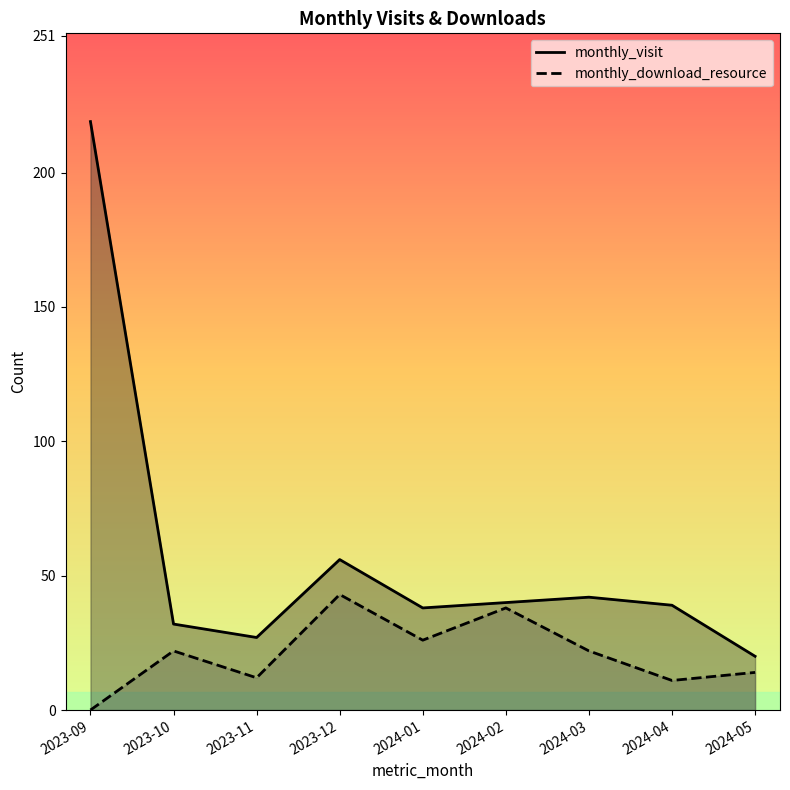

Where does the monthly_download_resource series first go above 22?

2023-12